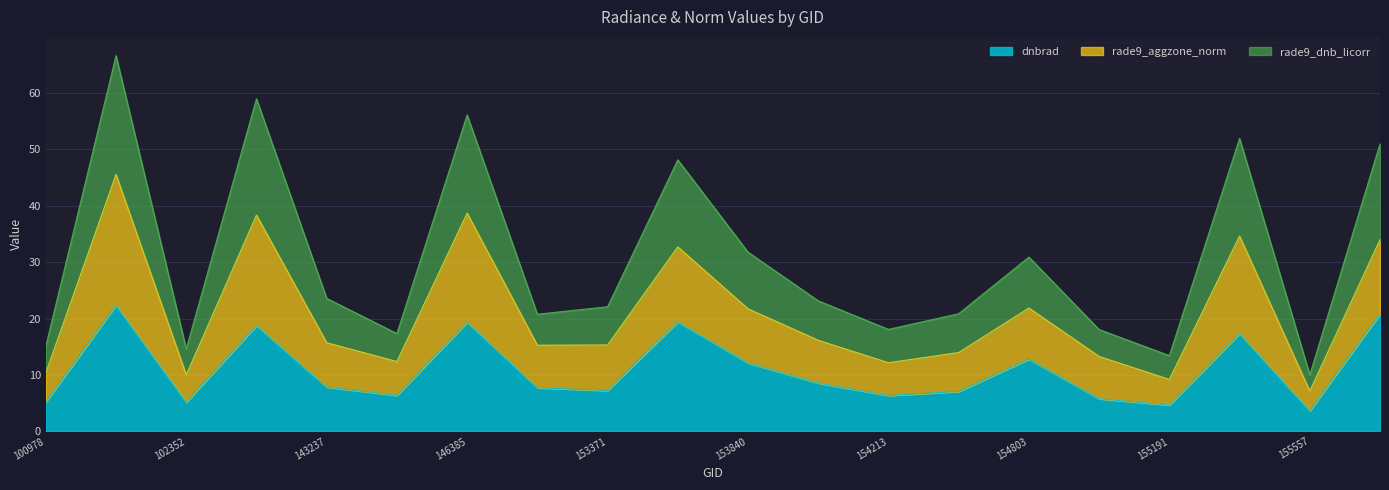

True or false: dnbrad and rade9_aggzone_norm cross at least once.

False